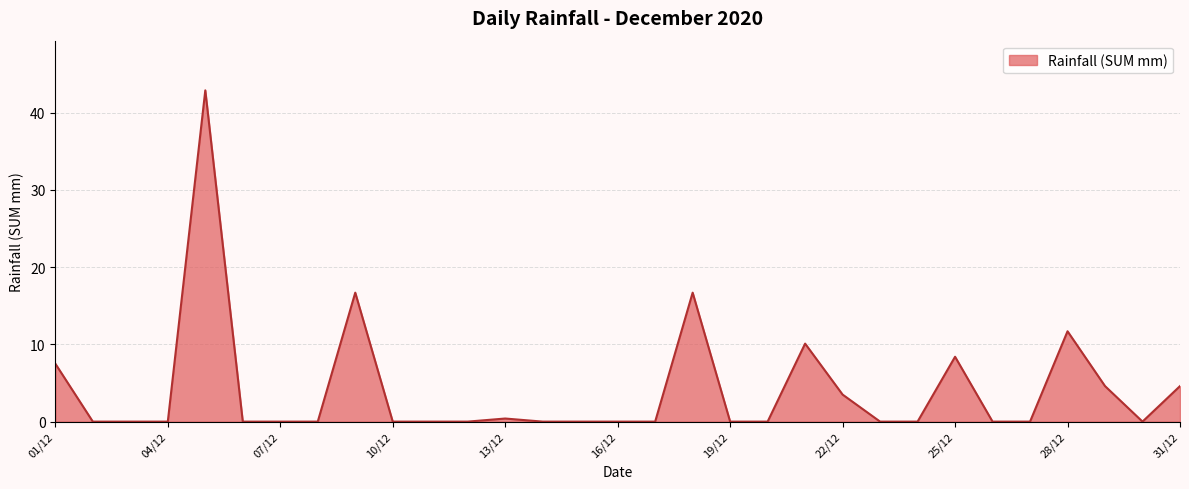

What is the maximum value shown in the chart?

42.9